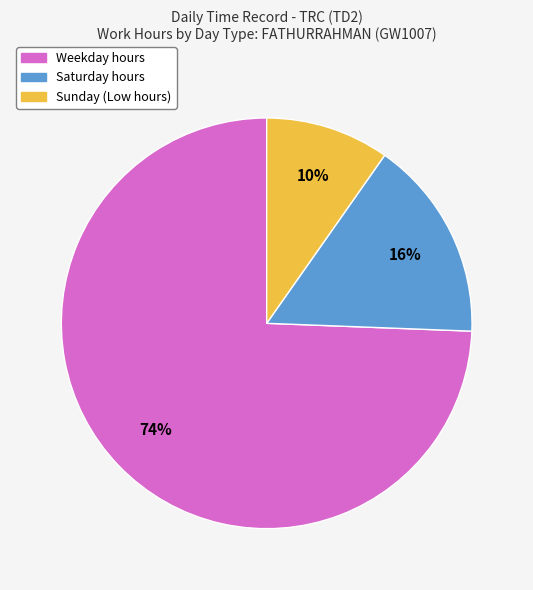

To the nearest percent, what is the average slice percentage?

33%